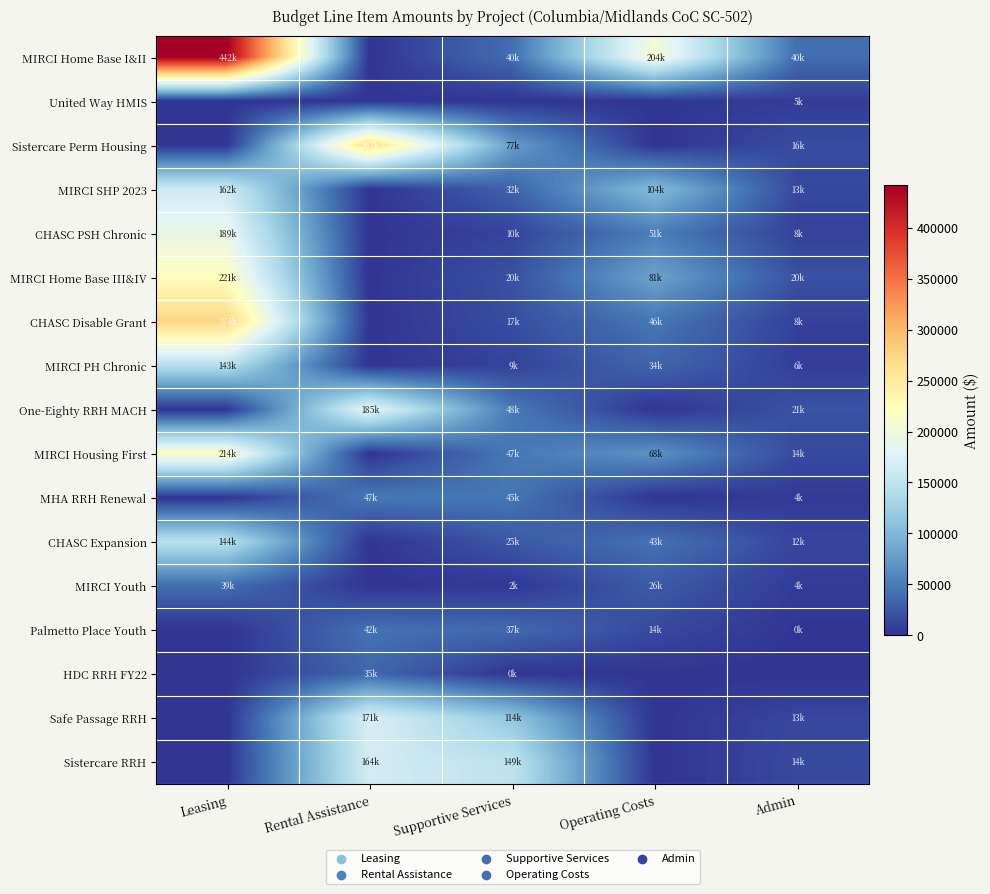

Count the number of data series in this chart.

17